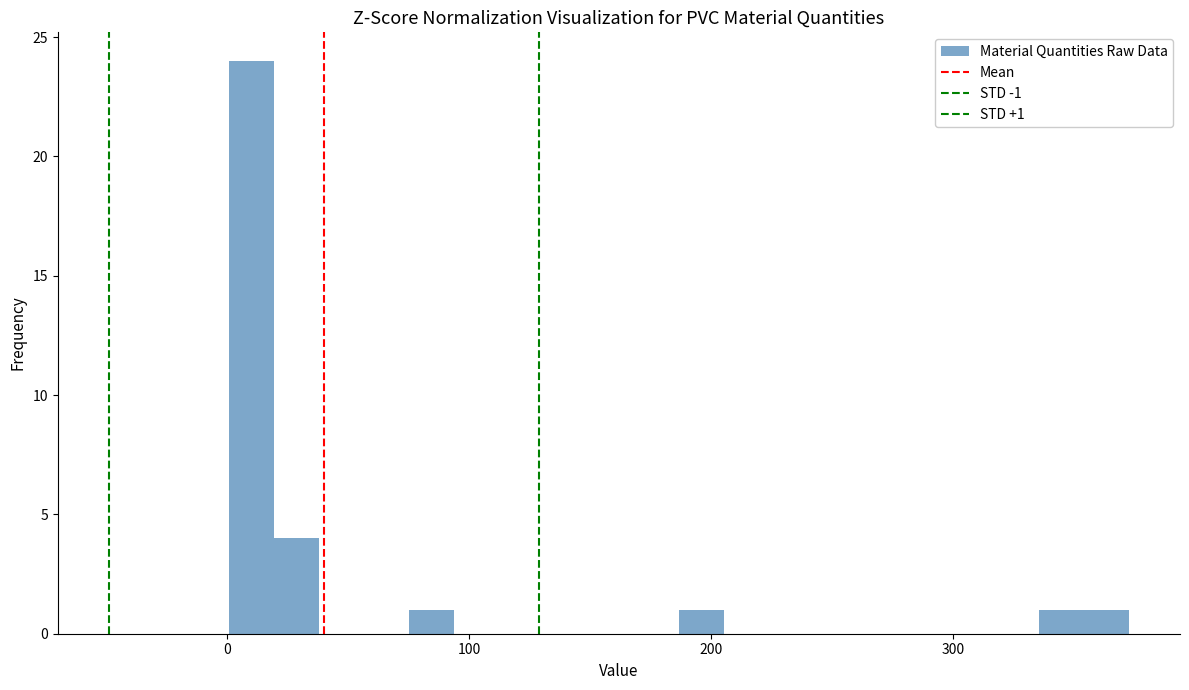

Around what value on the x-axis is the tallest bar? Give the approximate position of its centre, as read against the axis.

10